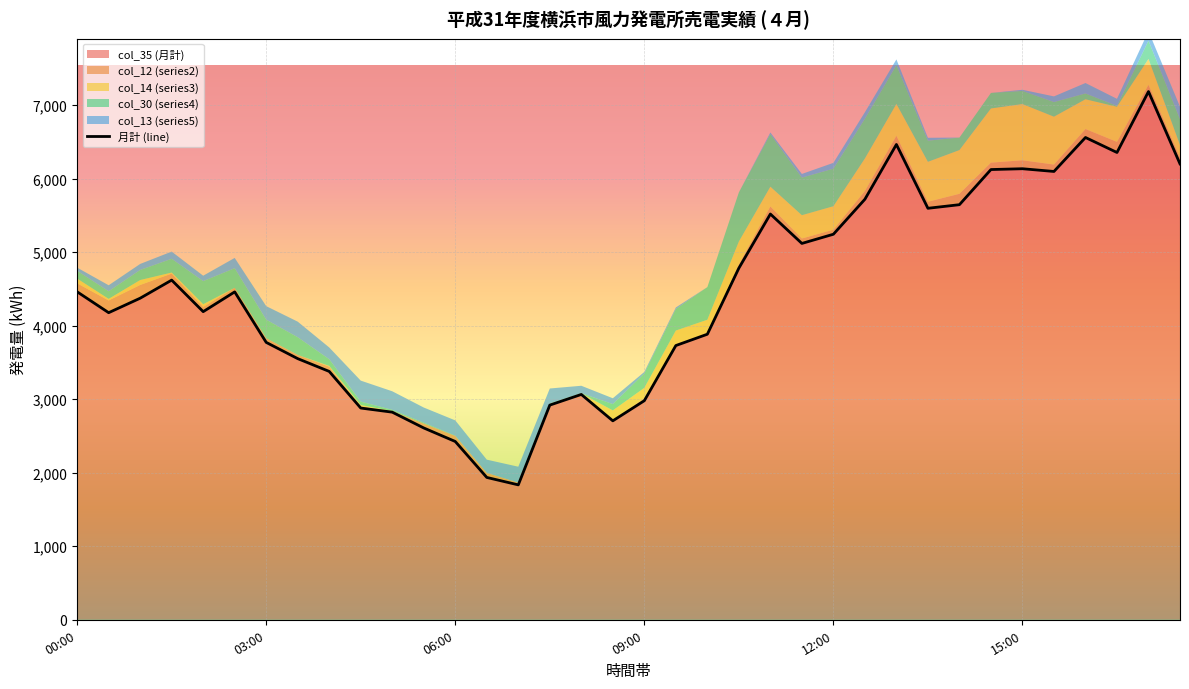

At which category does the chart reach its peak across all series?

34